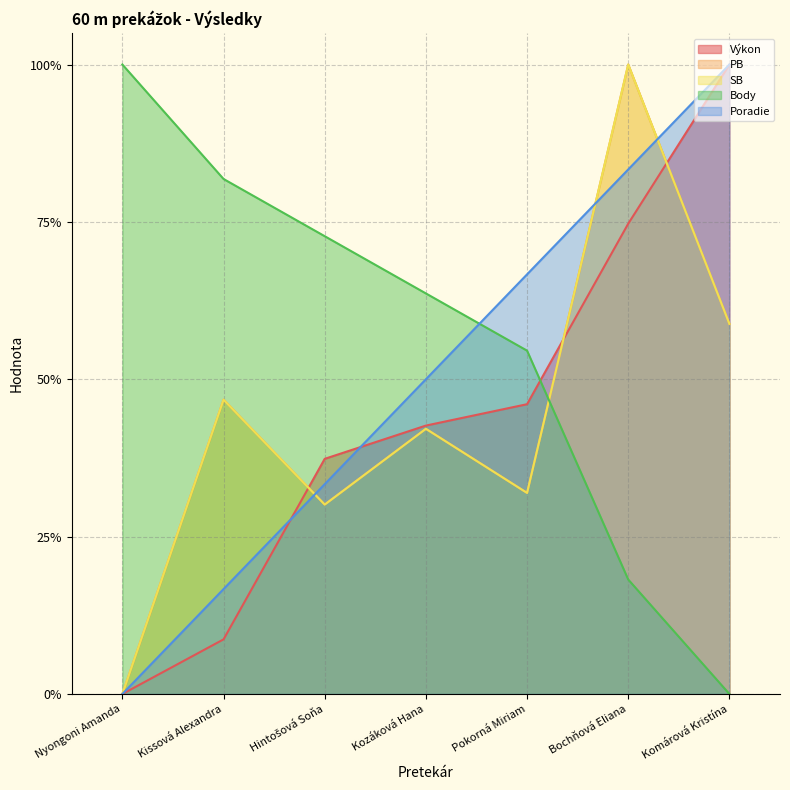

What is the difference between the maximum and minimum values in the SB series?

1.0